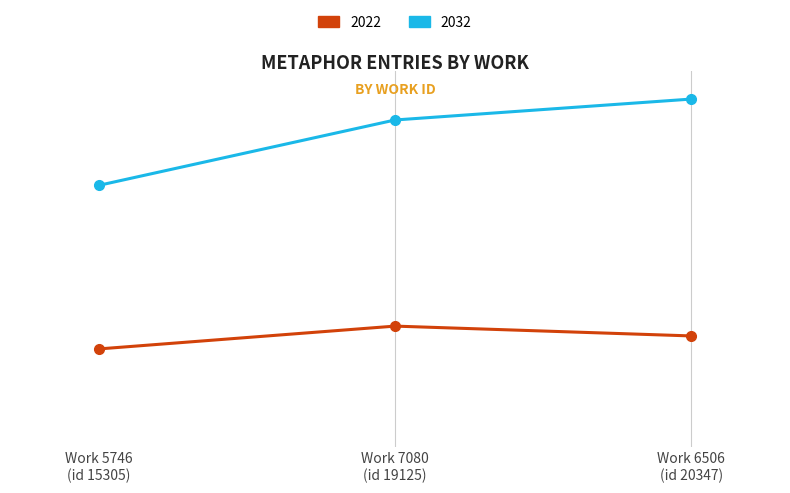

Reading left to right, transcribe all the data shown in this chart.

2022: Work 5746
(id 15305)=5746	Work 7080
(id 19125)=7080	Work 6506
(id 20347)=6506
2032: Work 5746
(id 15305)=15305	Work 7080
(id 19125)=19125	Work 6506
(id 20347)=20347